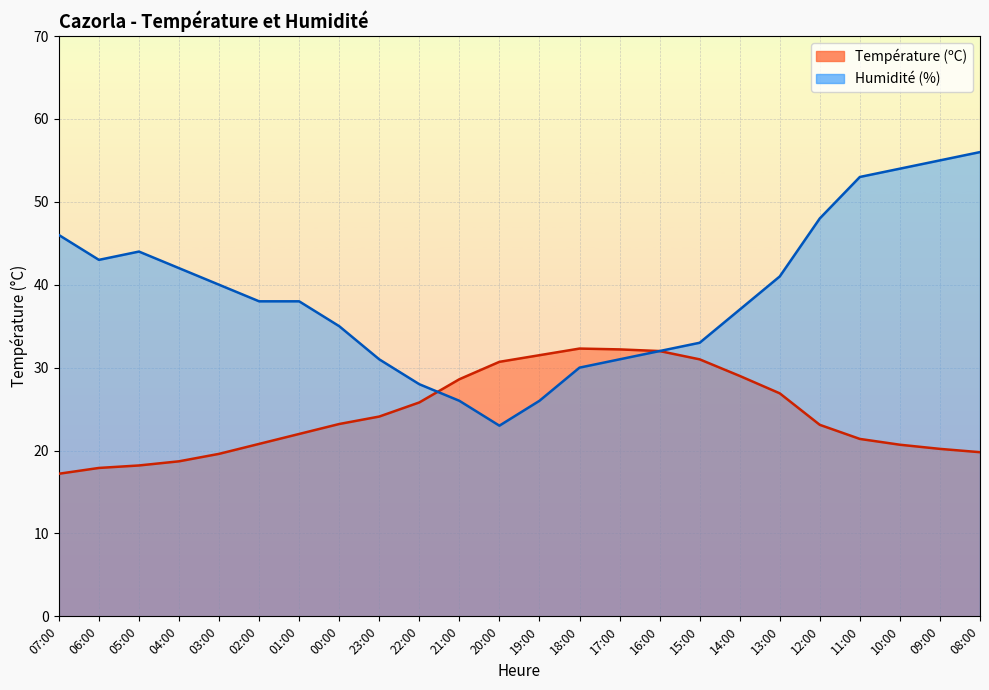

How many values in the Température (ºC) series are below 23?

11